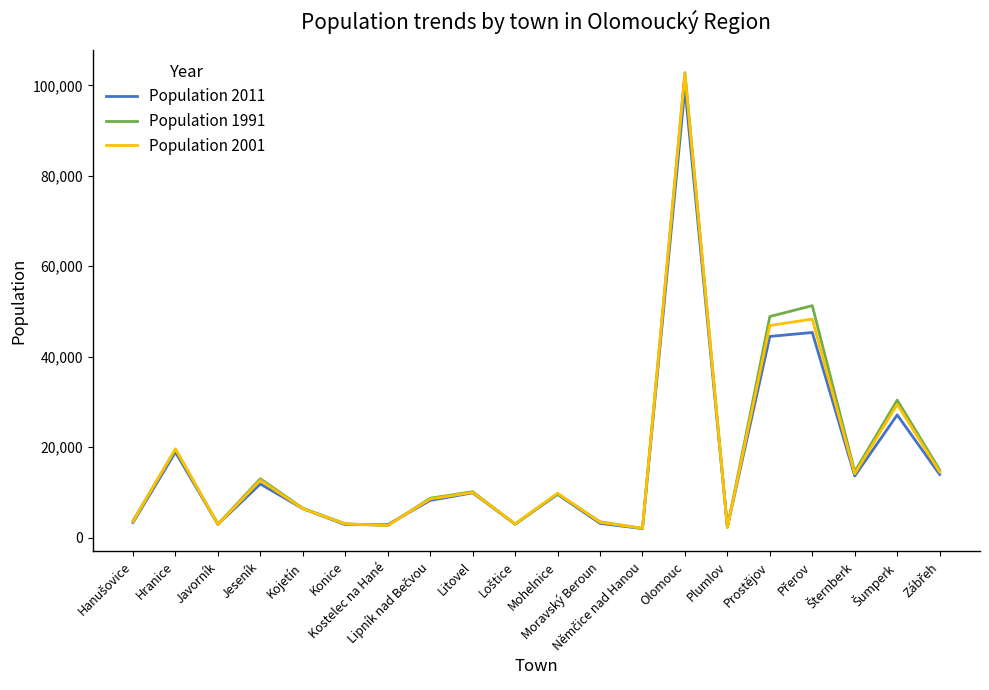

Which series has the widest spread of values?

Population 1991